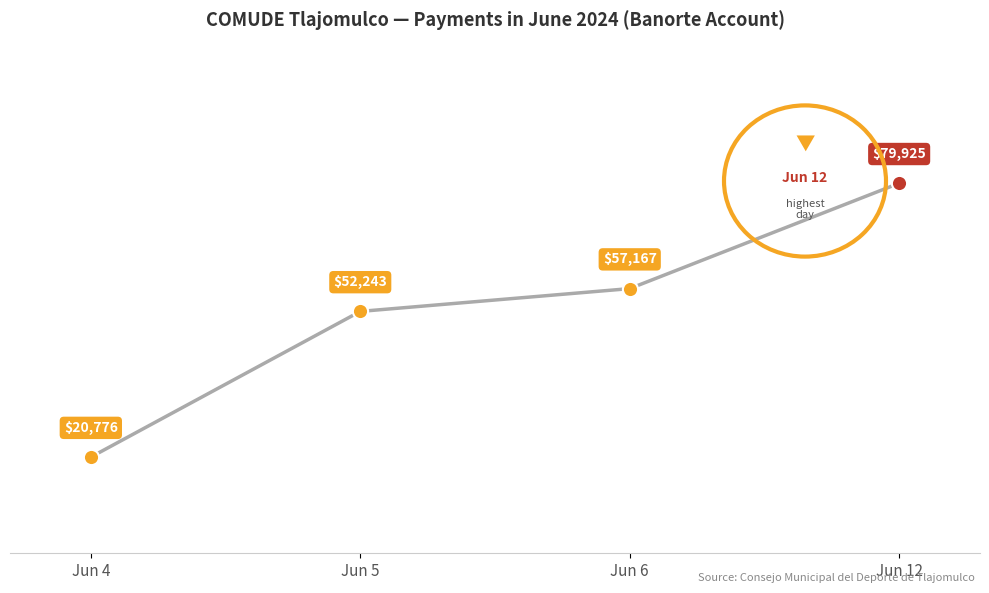

Which has a higher value, Jun 4 or Jun 5?

Jun 5